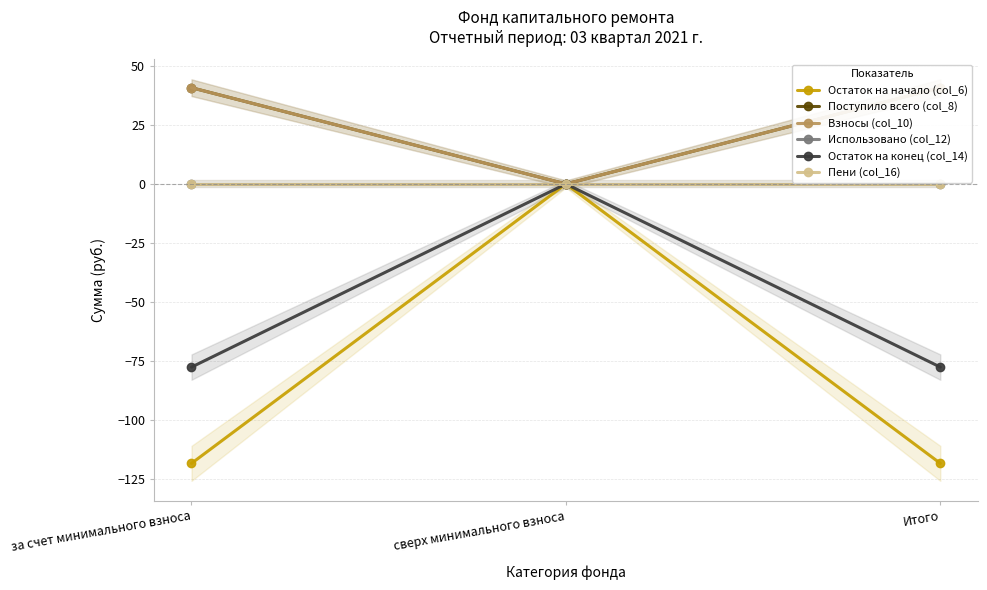

Reading left to right, extract all data points from this chart.

Остаток на начало (col_6): -118.5	0.0	-118.5
Поступило всего (col_8): 40.8	0.0	40.8
Взносы (col_10): 40.8	0.0	40.8
Использовано (col_12): 0.0	0.0	0.0
Остаток на конец (col_14): -77.7	0.0	-77.7
Пени (col_16): 0.0	0.0	0.0